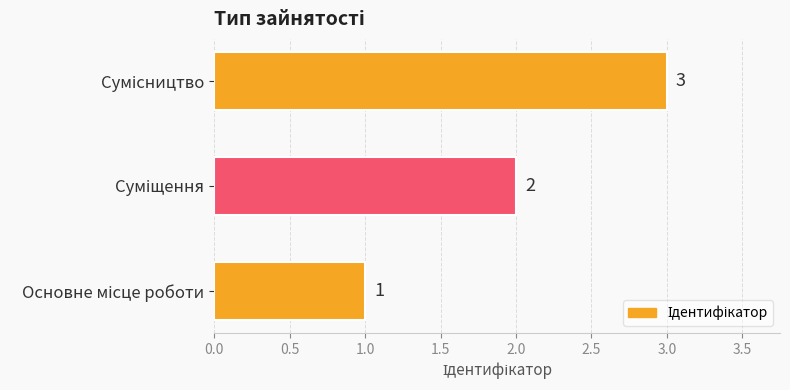

How many values are between 1 and 3?

3